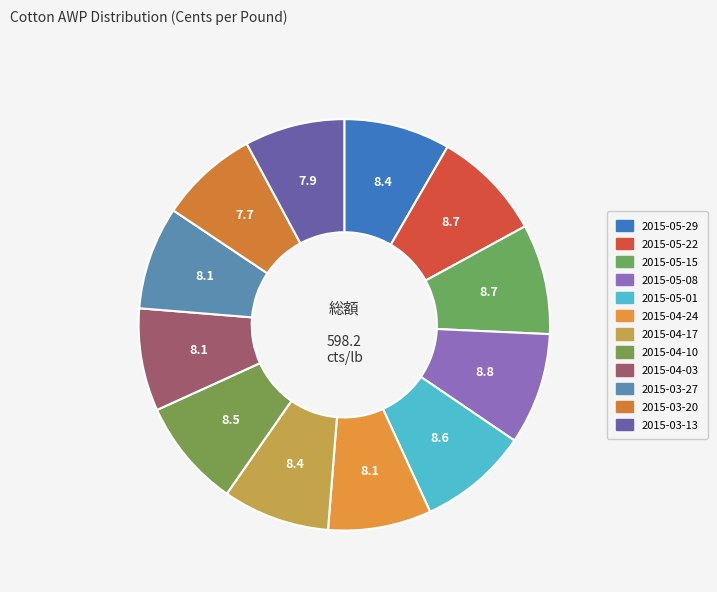

Which category has the smallest portion of the pie?

2015-03-20